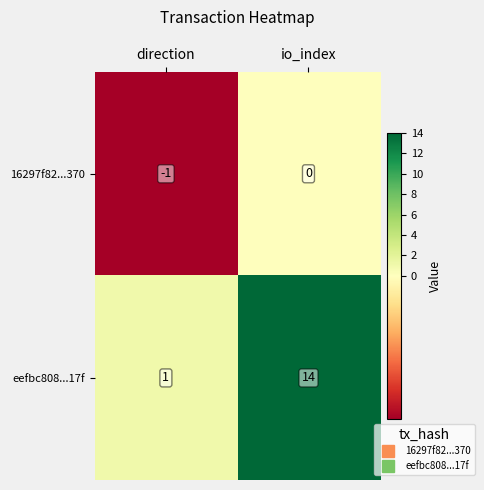

What is the total value across all series at io_index?

14